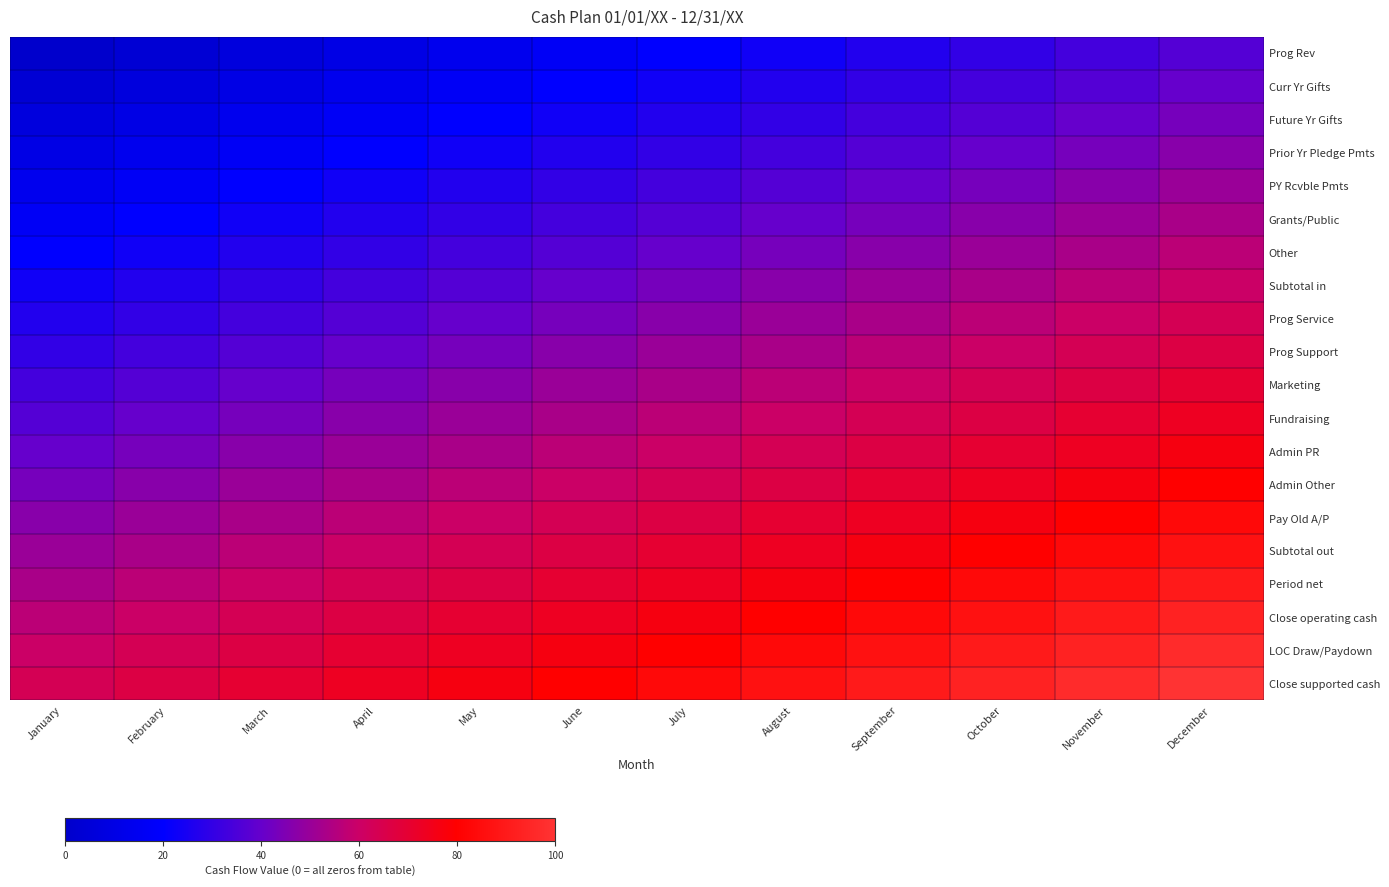

Which label corresponds to the smallest value in the chart?

January